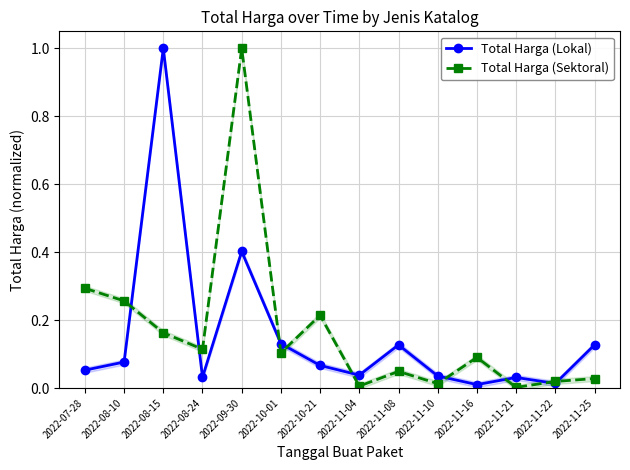

What is the difference between the maximum and second lowest values in the Total Harga (Lokal) series?

1.0